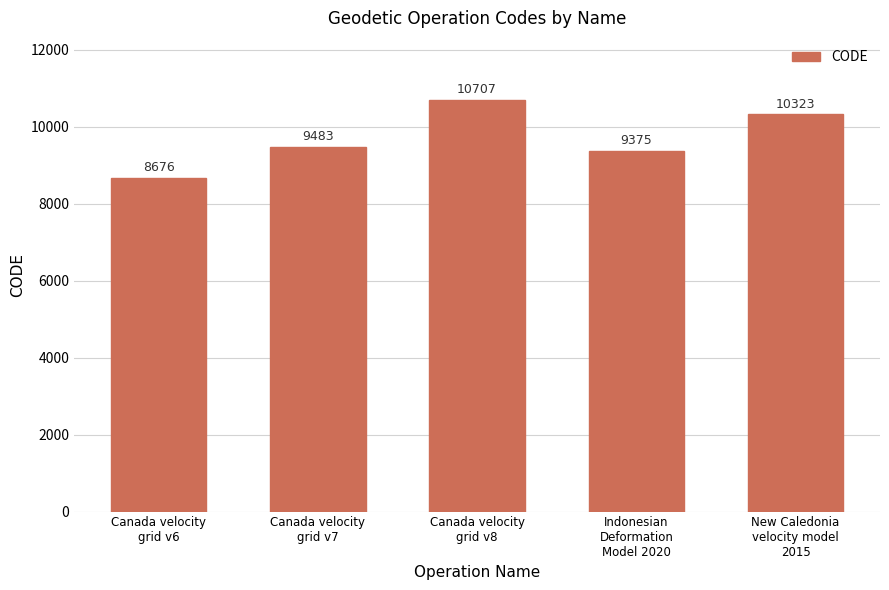

What is the sum of the values at Canada velocity
grid v8 and New Caledonia
velocity model
2015?

21030